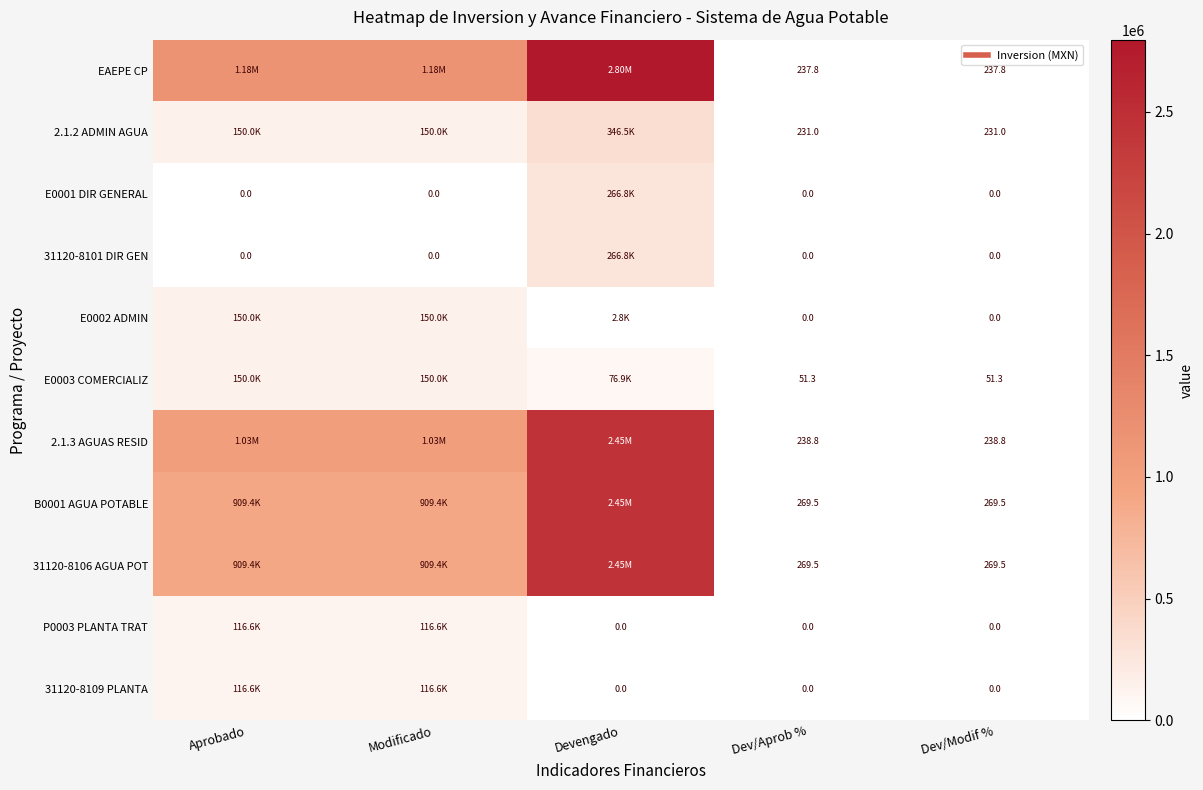

What is the maximum value shown in the chart?

2796957.0